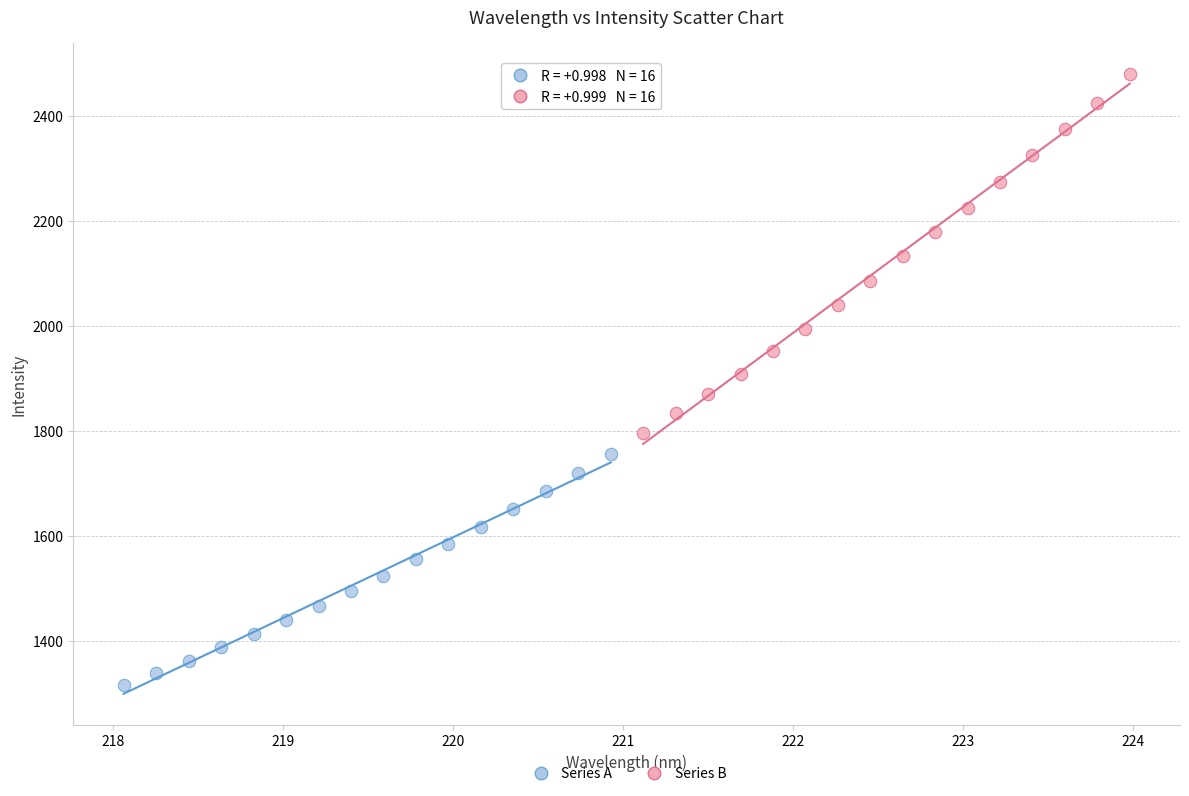

Which series has the widest spread of Y values?

Series B